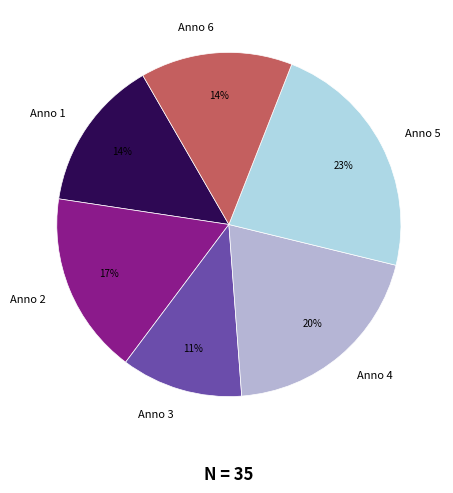

Is it true that Anno 5 is 17% of the pie?

False